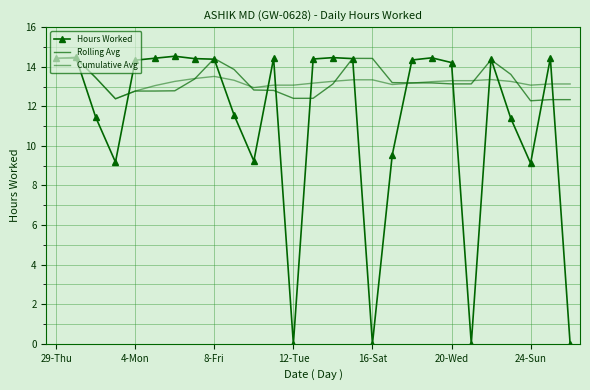

List the series in order of their peak value, highest first.

Hours Worked, Rolling Avg, Cumulative Avg